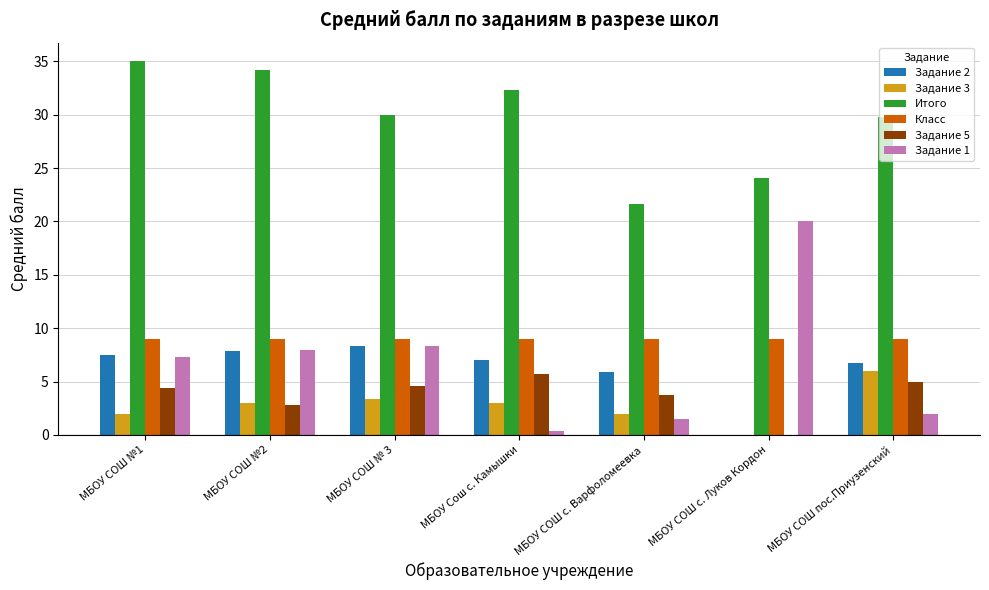

Where does the Задание 5 series first go above 4?

МБОУ СОШ №1